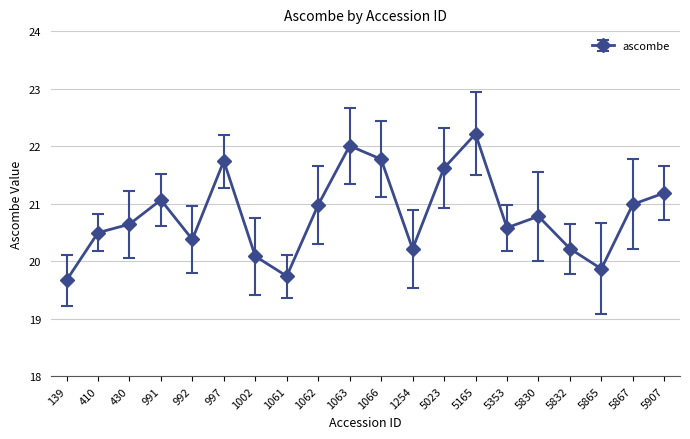

What is the ratio of the value at 1066 to the value at 410?

1.1